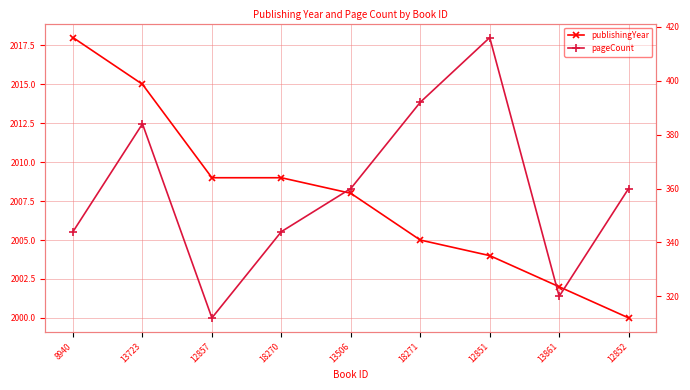

Does the chart have visible grid lines?

Yes